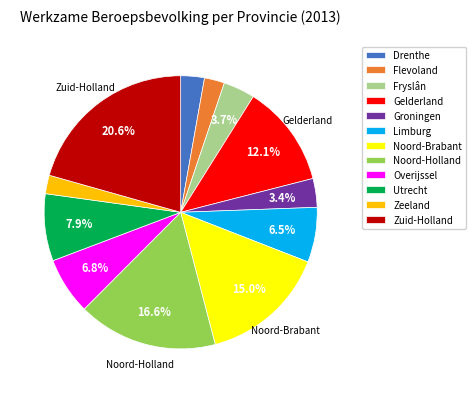

How many slices are in this pie chart?

12